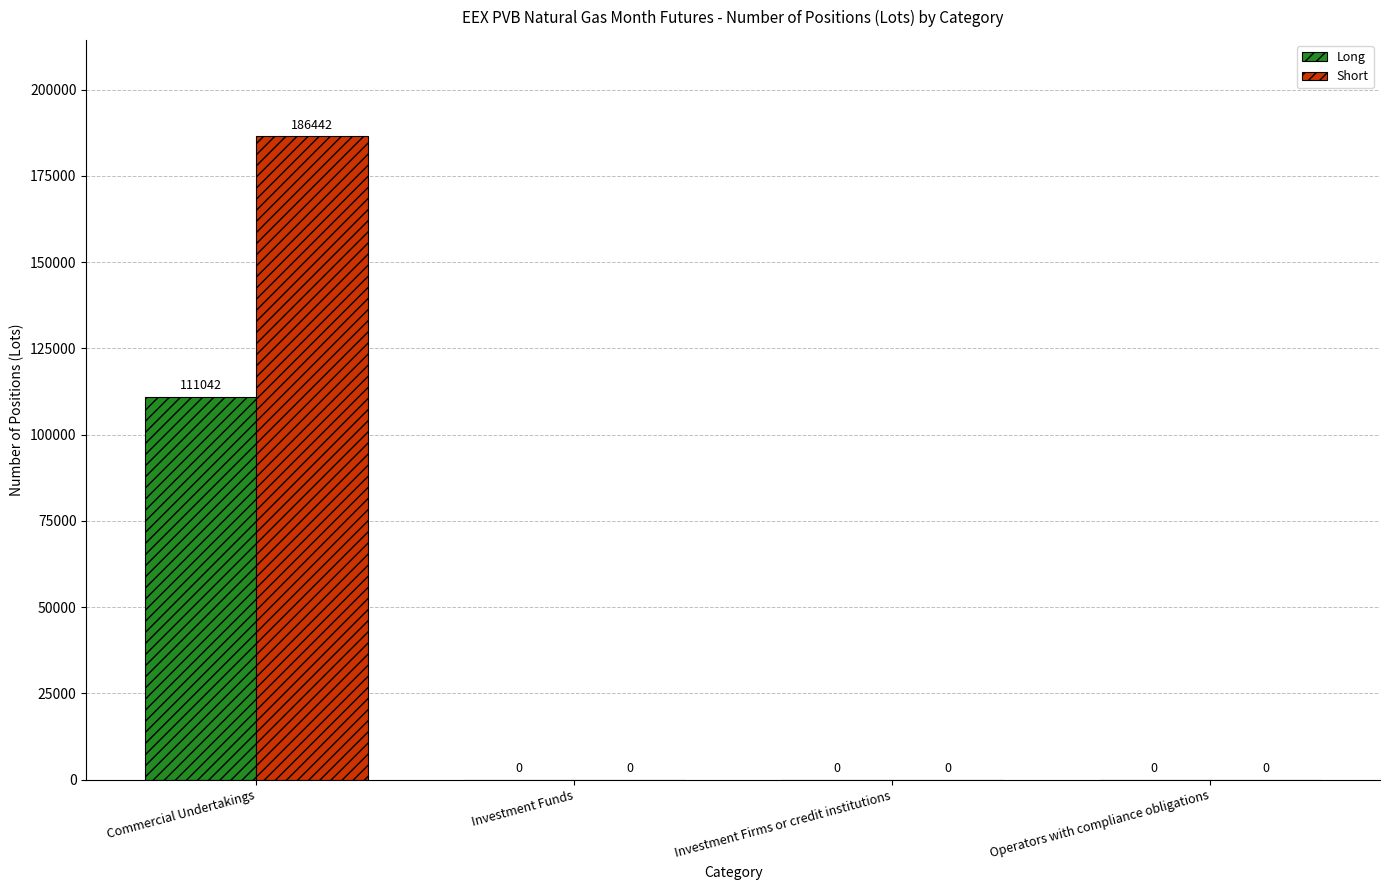

Count the number of categories in the chart.

4